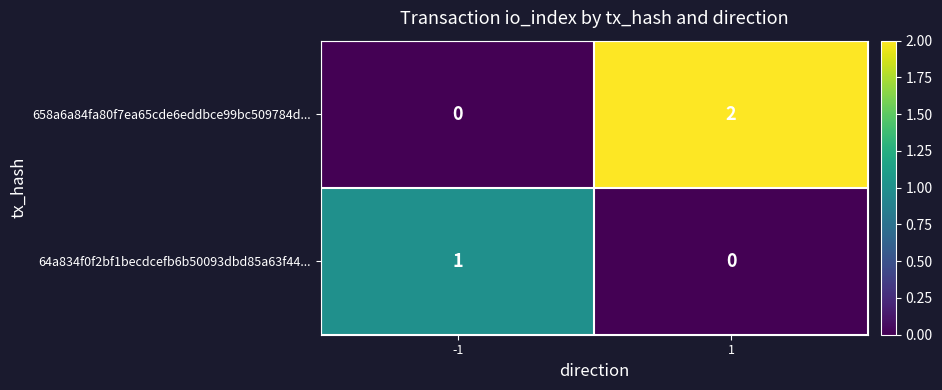

Between -1 and 1, which series saw the biggest shift?

658a6a84fa80f7ea65cde6eddbce99bc509784d...